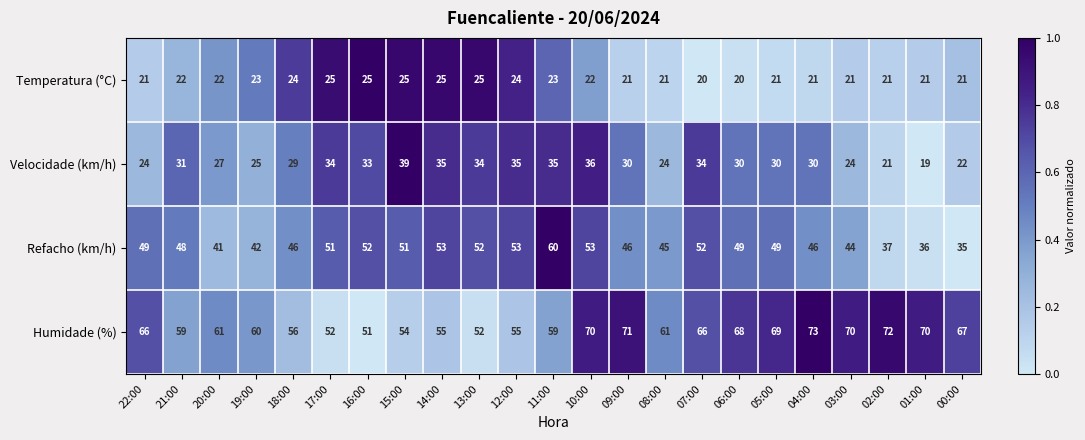

What is the smallest value displayed?

19